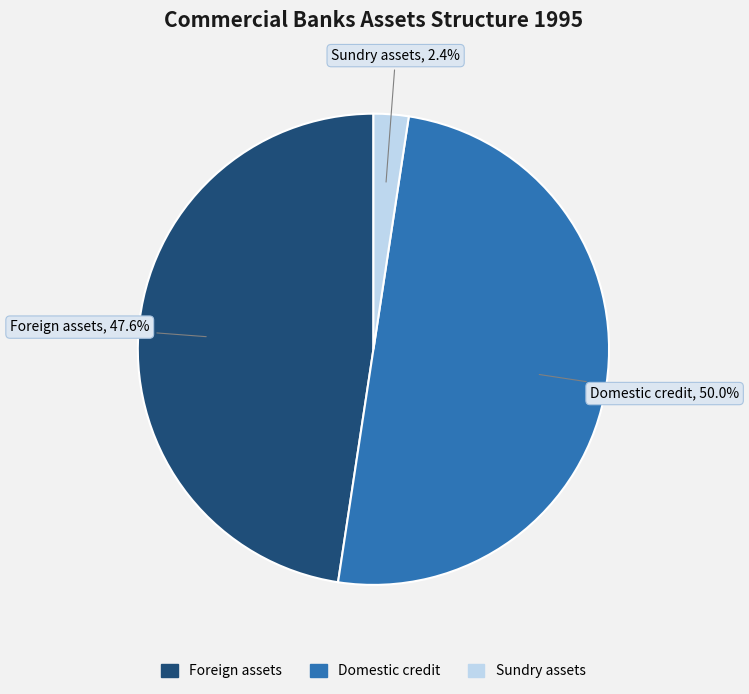

To the nearest percent, what percentage of the pie is Domestic credit?

50%